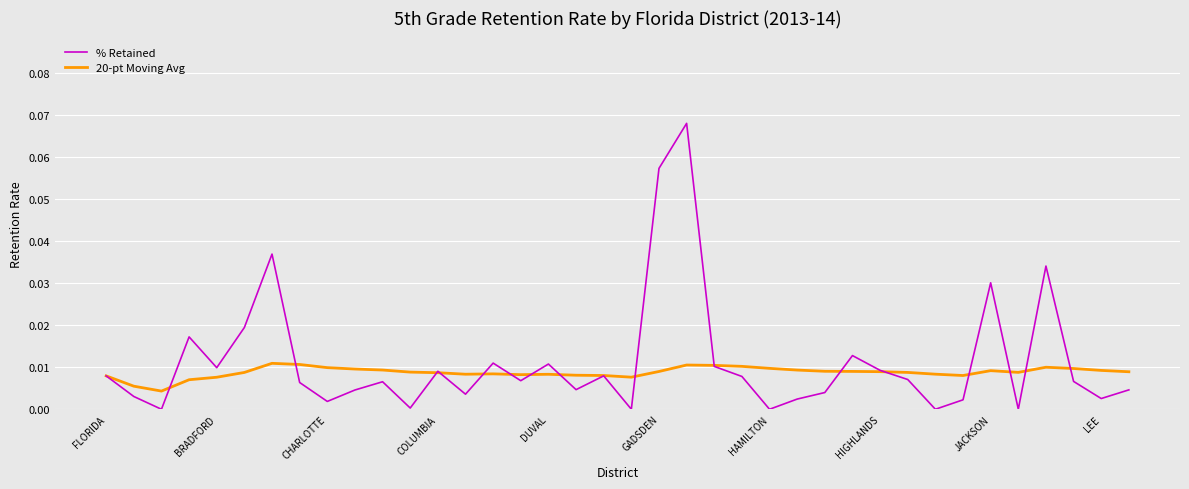

Rank the series by their maximum value, from lowest to highest.

20-pt Moving Avg, % Retained